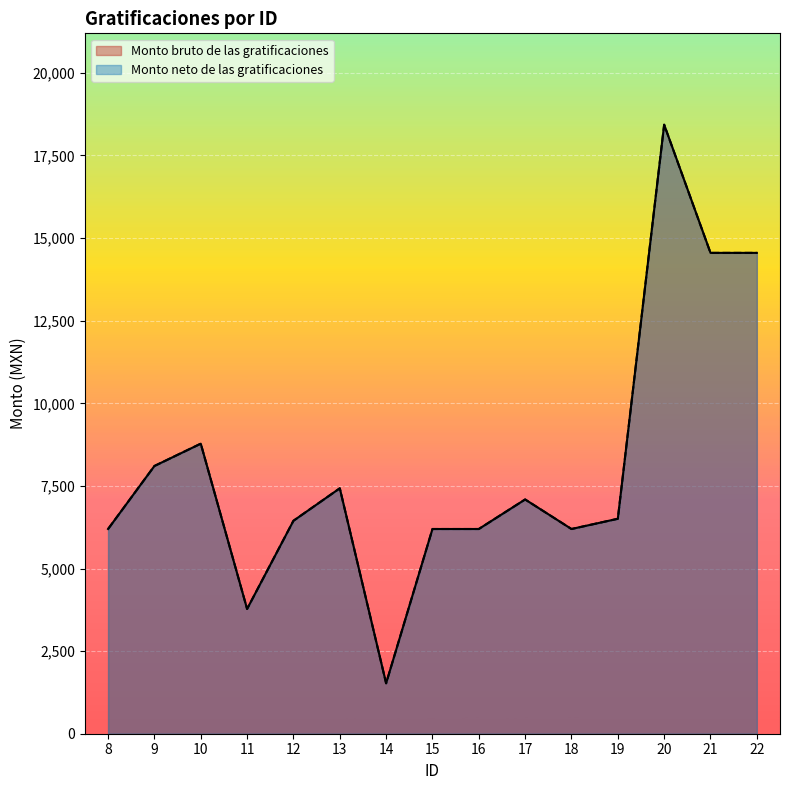

How many lines are shown in the chart?

2